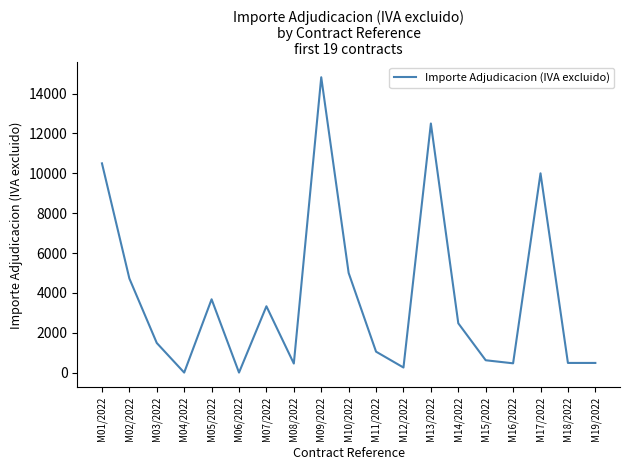

Where is the data nearest to the value 7410?

M10/2022